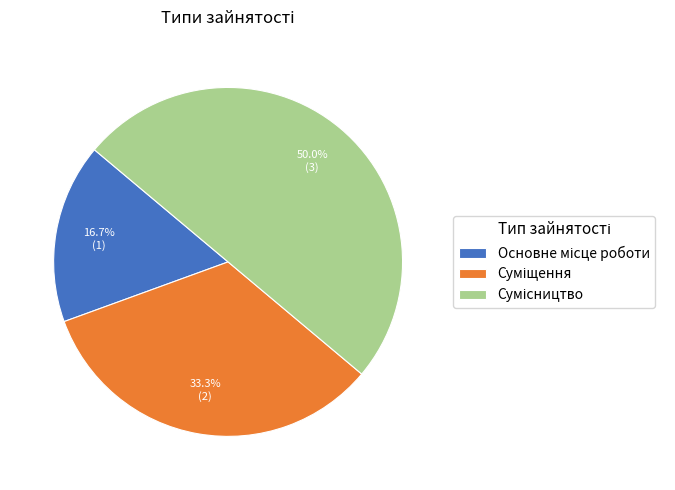

What percentage is NOT represented by Сумісництво?

50.0%